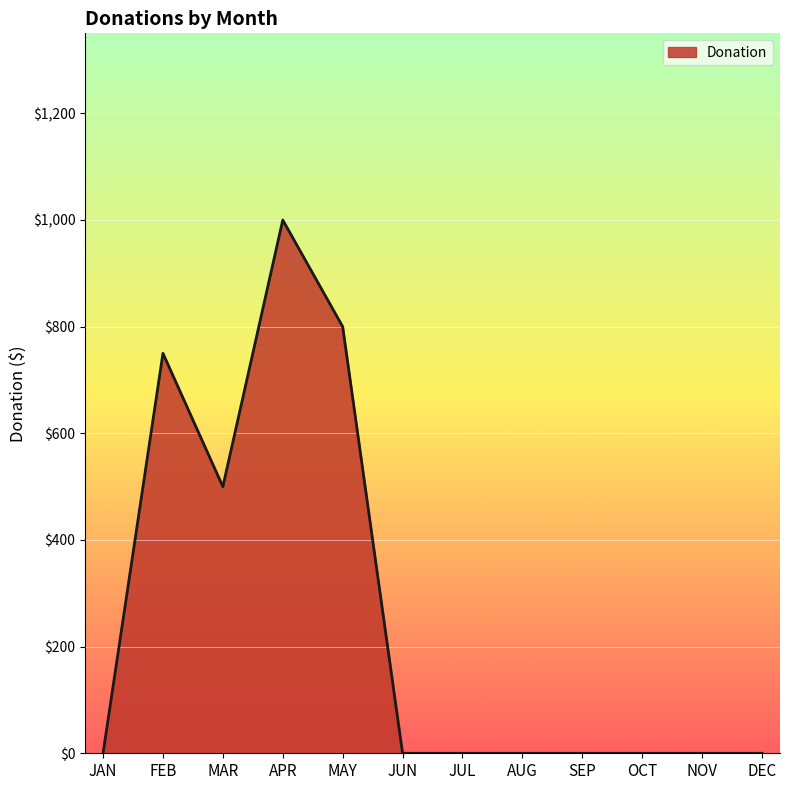

The value at OCT is 0. True or false?

True